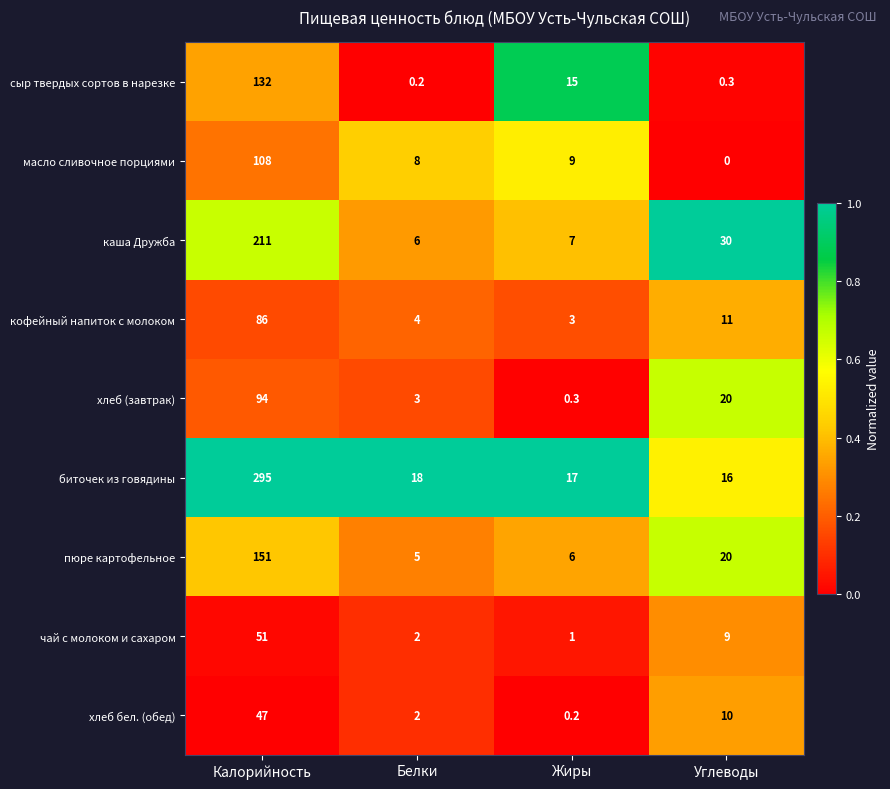

What is the minimum value for пюре картофельное?

5.0